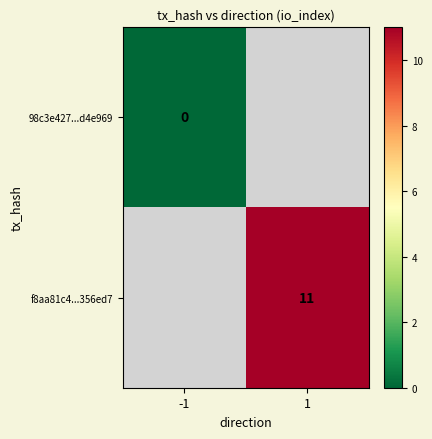

At which category does the chart reach its peak across all series?

1